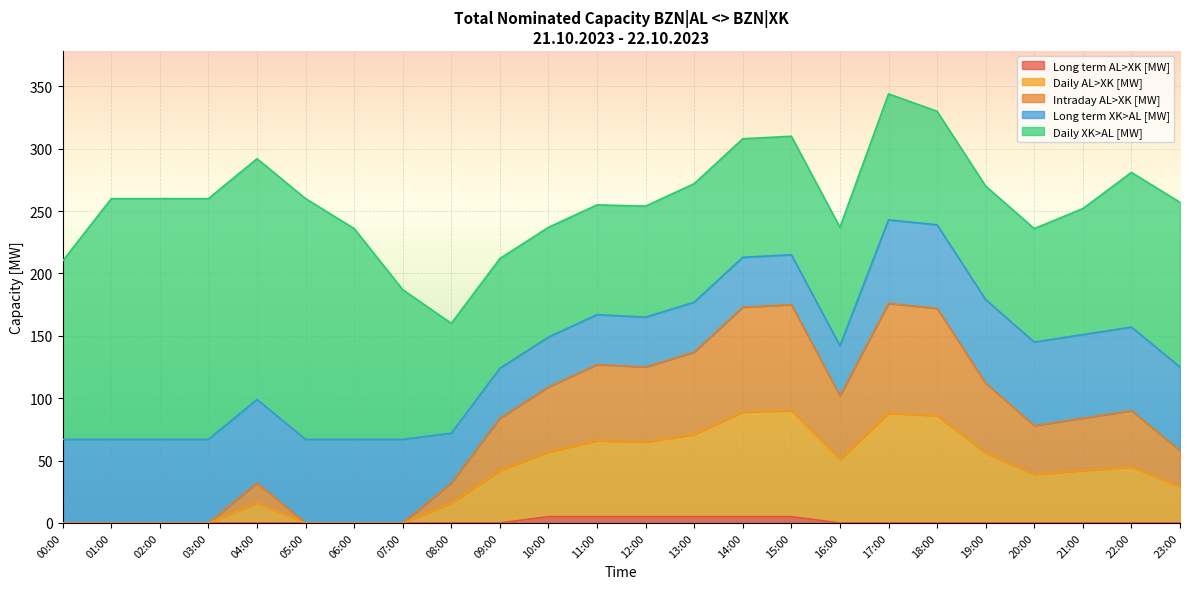

What is the sum of the Long term AL>XK [MW] values at 12:00 and 03:00?

5